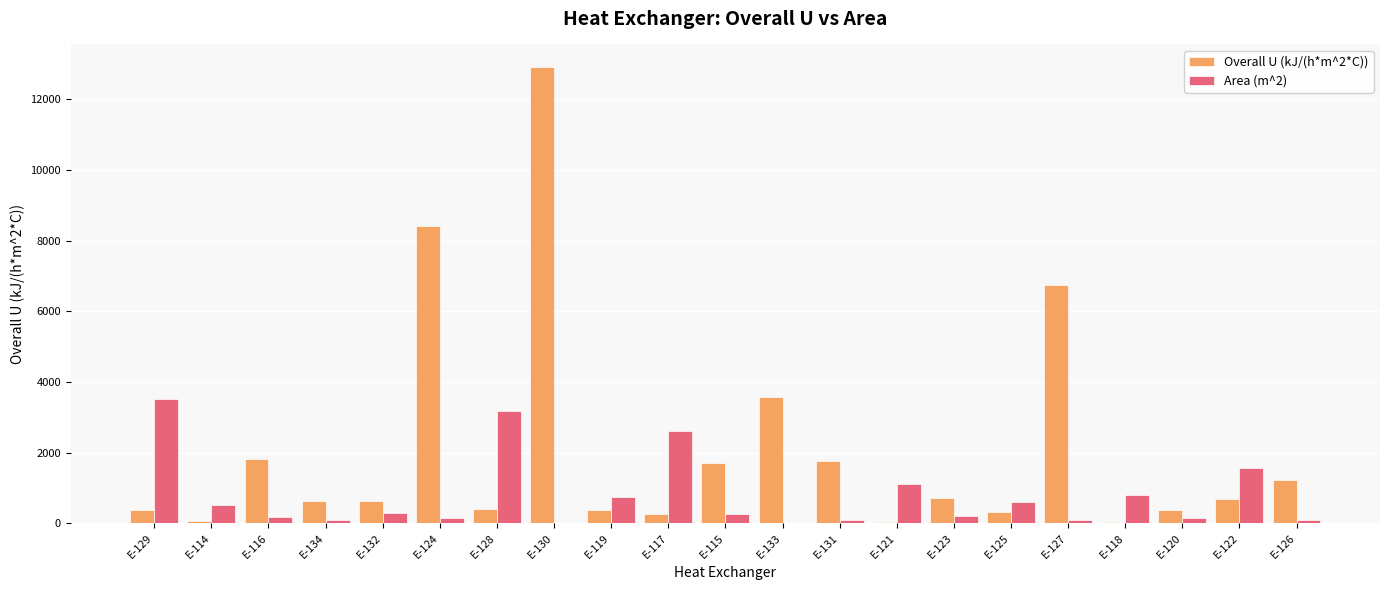

Which series has the largest total across all categories?

Overall U (kJ/(h*m^2*C))